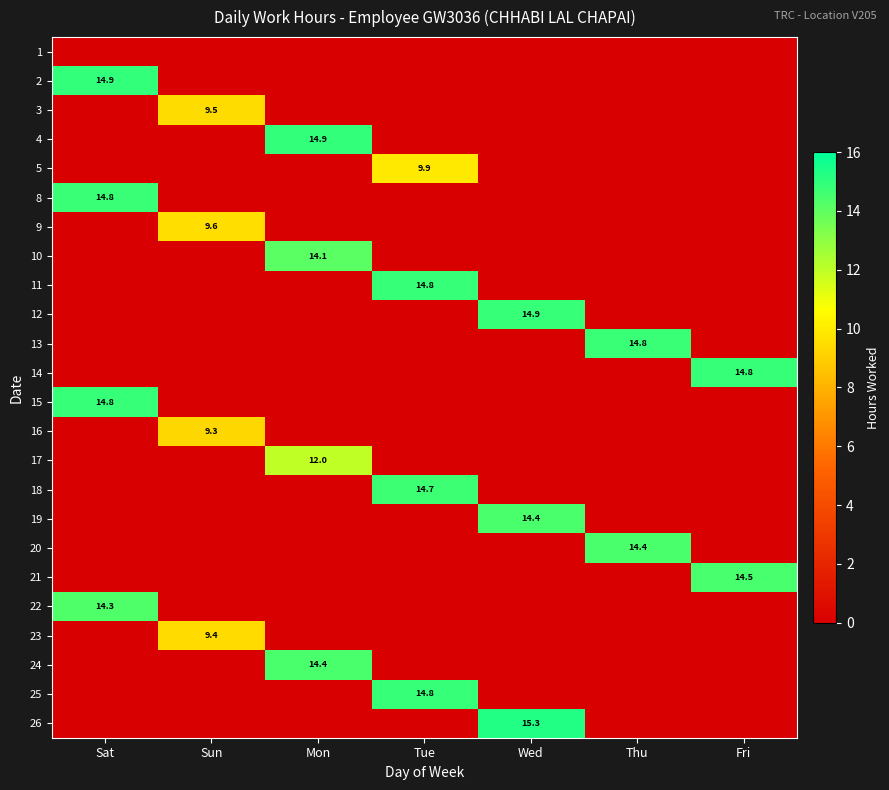

What is the difference between the 19 values at Wed and Mon?

14.4